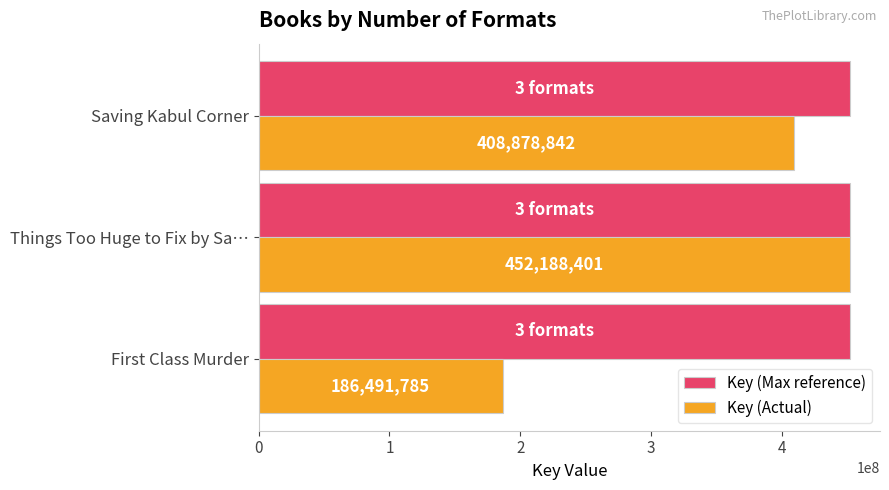

Is it true that Key (Actual) equals 452188401 at Things Too Huge to Fix by Sa…?

True